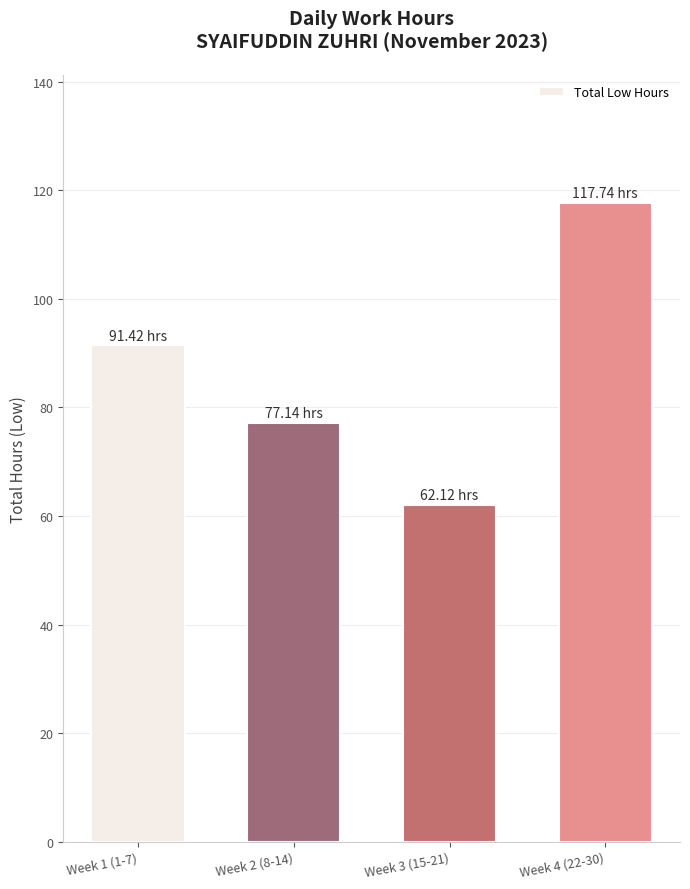

How many distinct data groups are displayed?

1